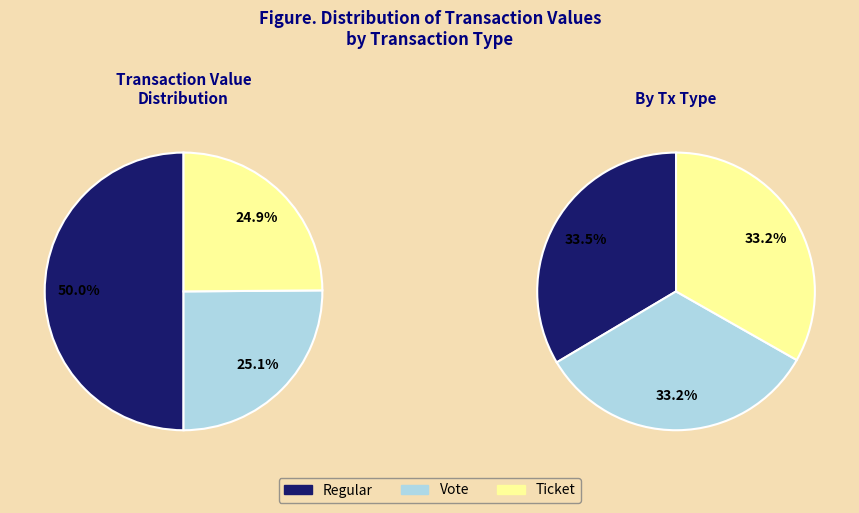

Which category has the biggest portion of the pie?

Regular